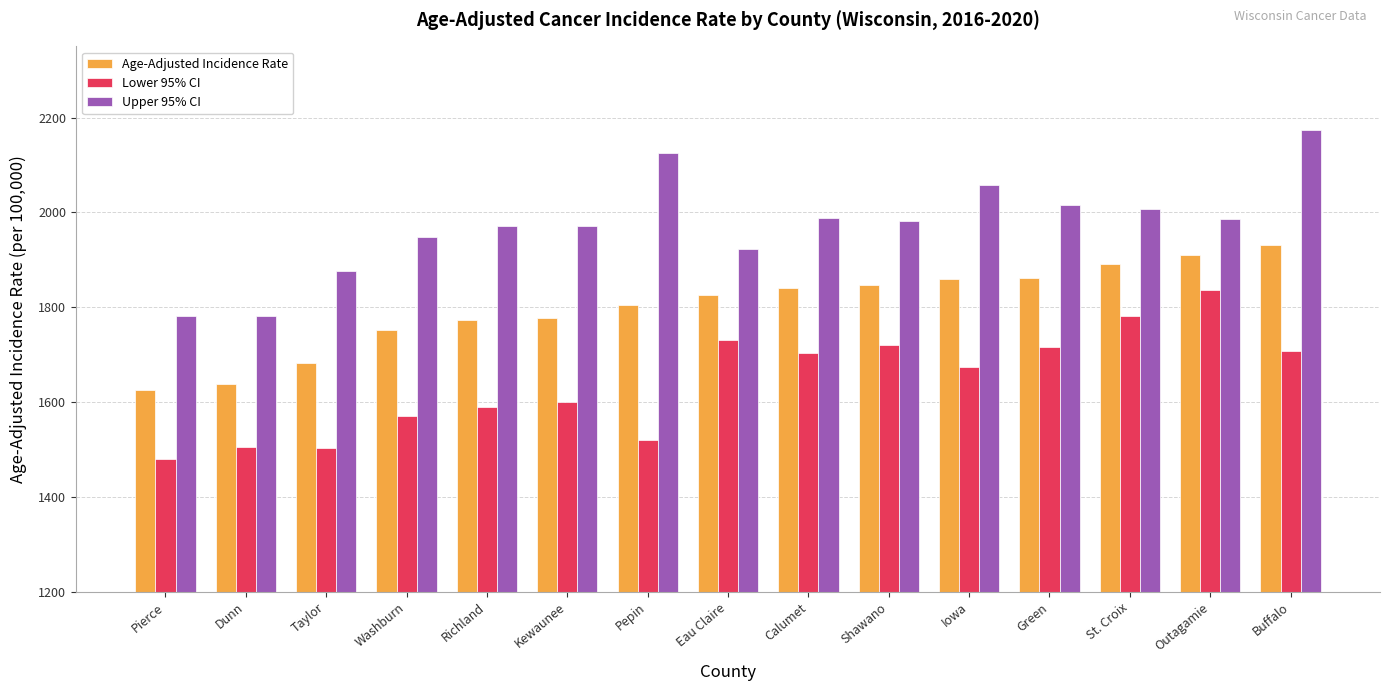

What is the label of the 3rd bar from the left?

Taylor